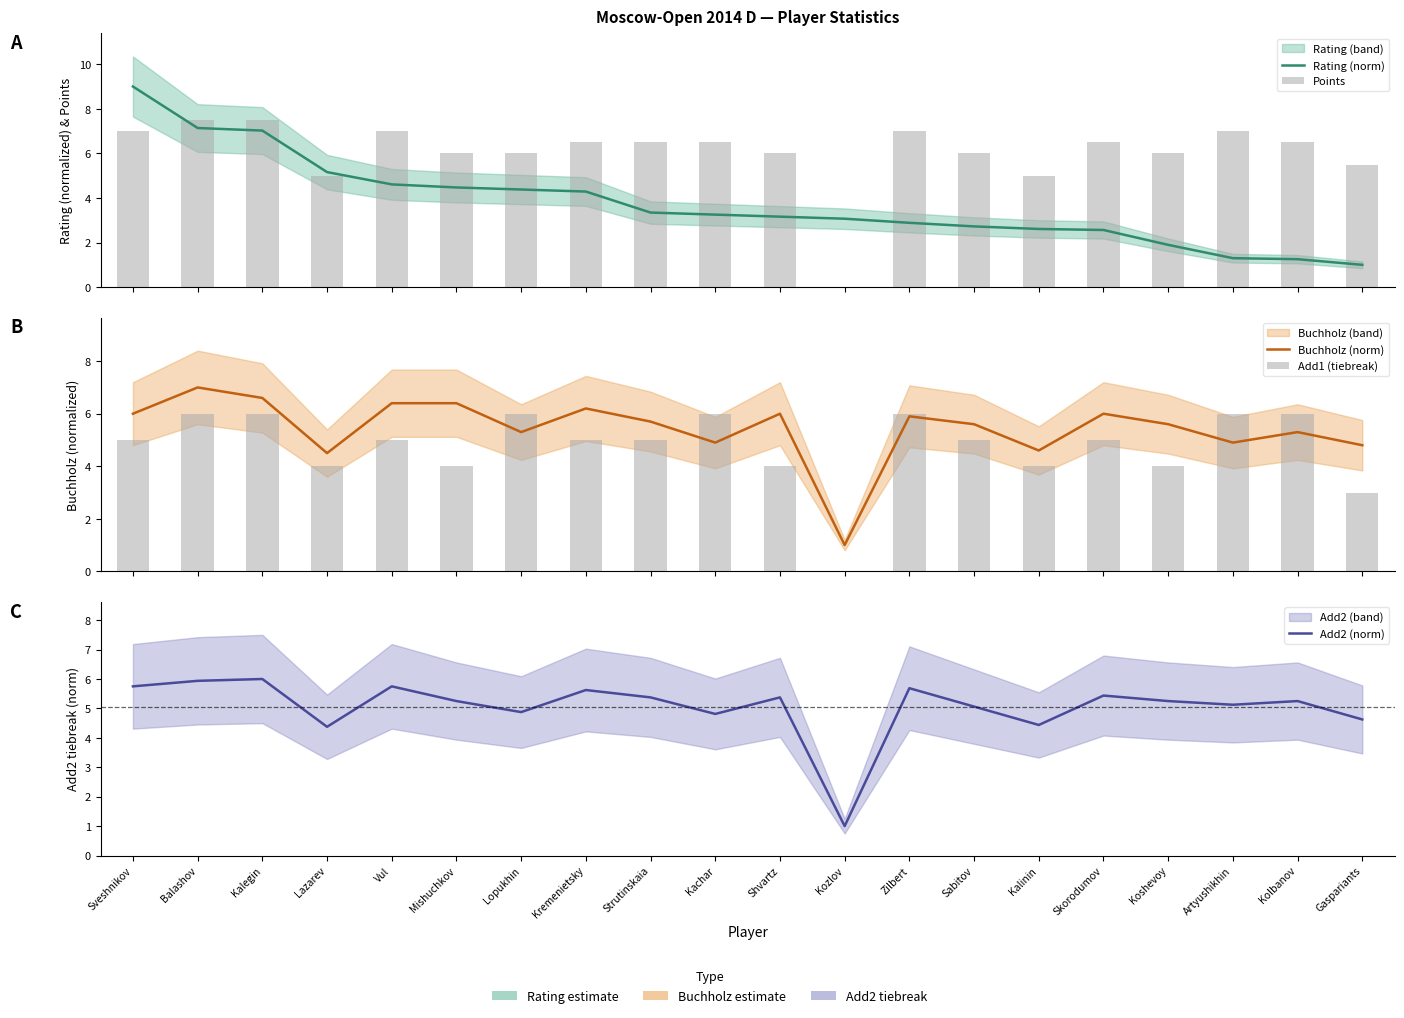

What is the sum of all Rating (norm) values?

75.1